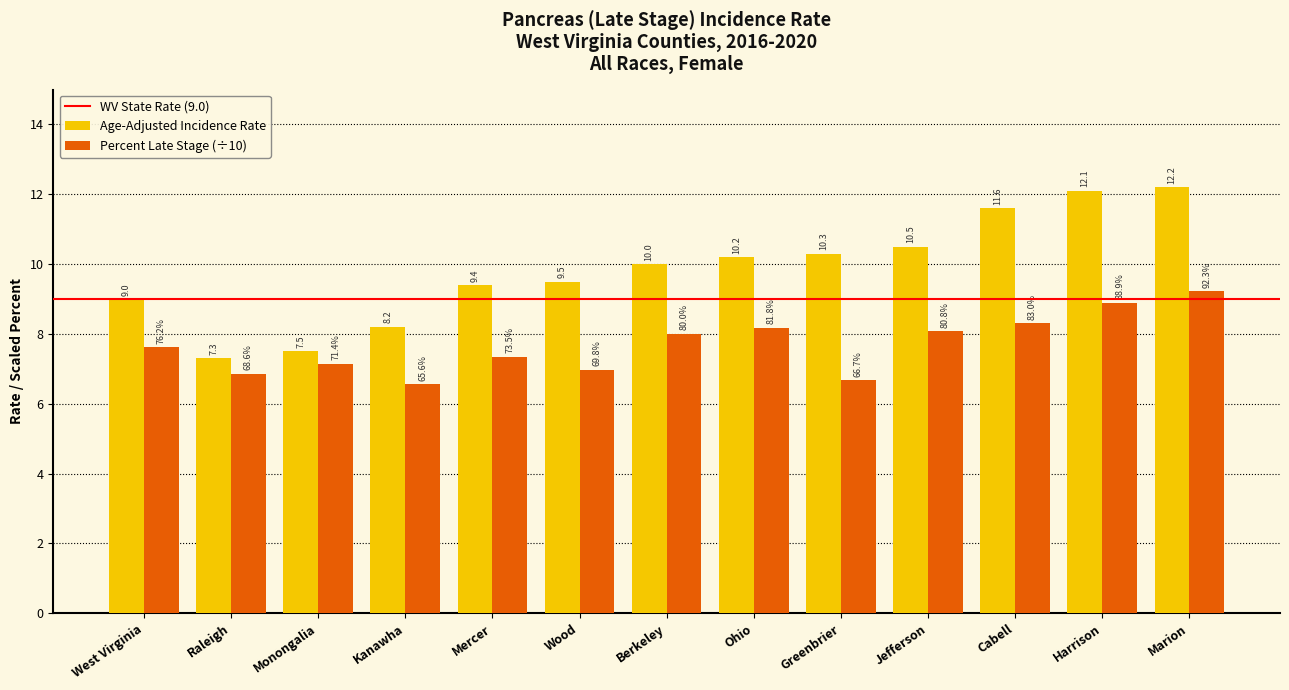

Which series changed the most between Greenbrier and Jefferson?

Percent Late Stage (÷10)